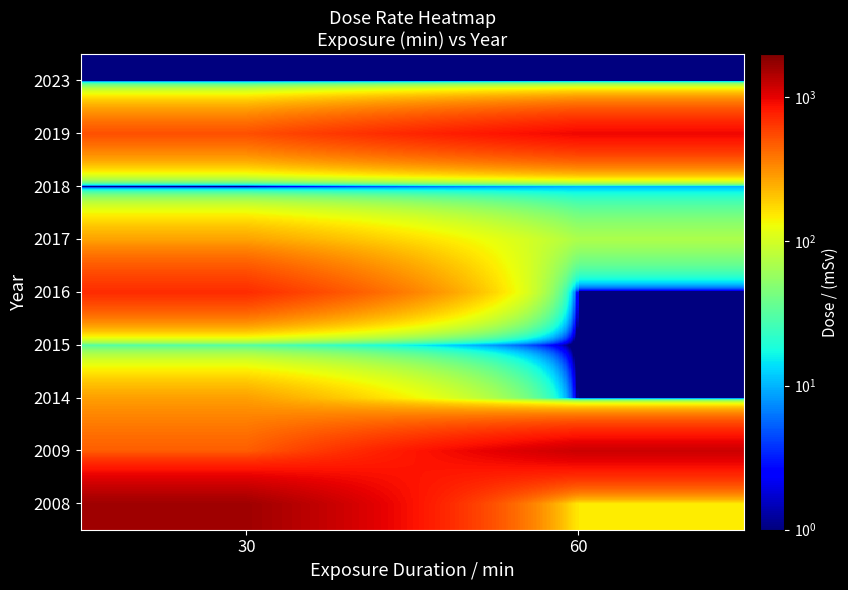

Reading left to right, what are all the values shown in this chart?

2008: 30=1600.0	60=150.0
2009: 30=470.0	60=1200.0
2014: 30=278.3	60=0.1
2015: 30=30.0	60=0.1
2016: 30=705.0	60=0.1
2017: 30=270.0	60=70.0
2018: 30=0.1	60=10.0
2019: 30=525.0	60=950.0
2023: 30=1.0	60=0.1